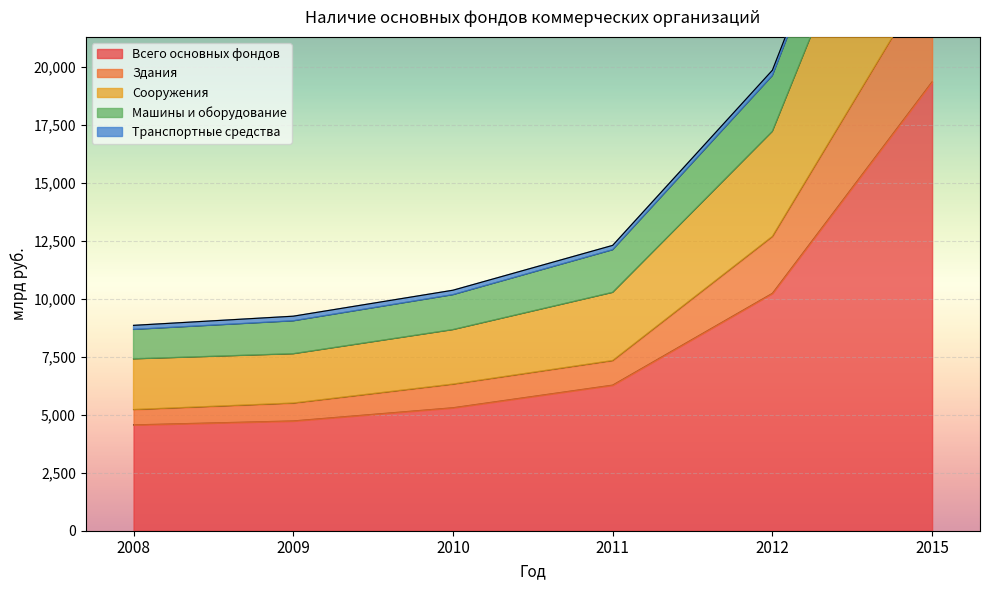

At how many categories does at least one series exceed 20168?

1